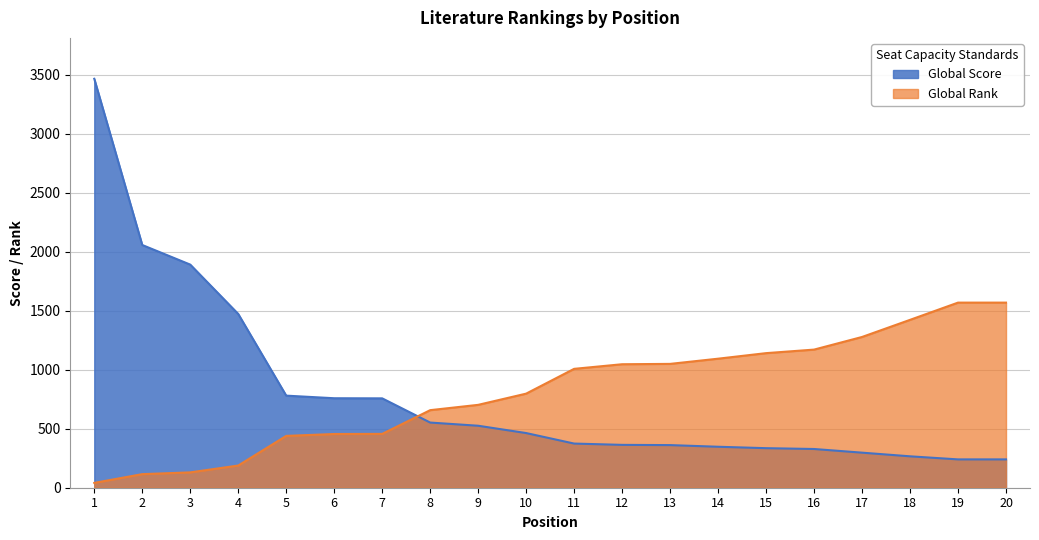

Which series has the widest spread of values?

Global Score